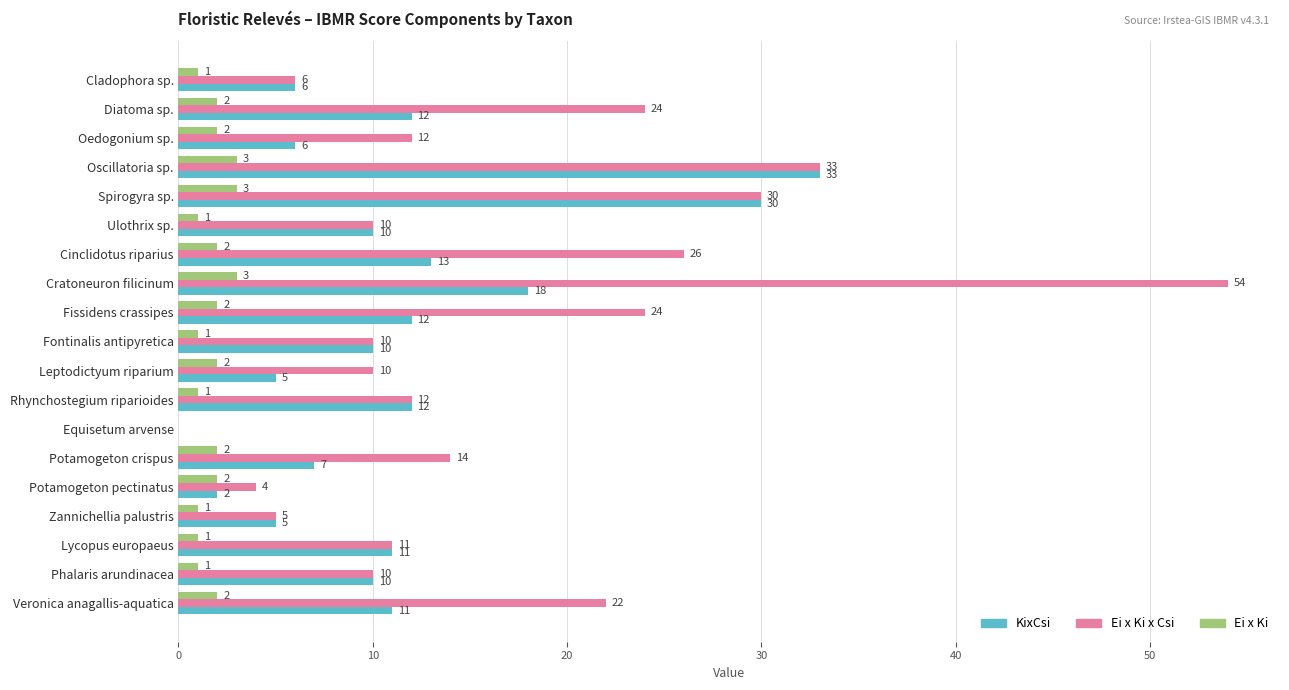

How many positive values does the Ei x Ki series have?

18